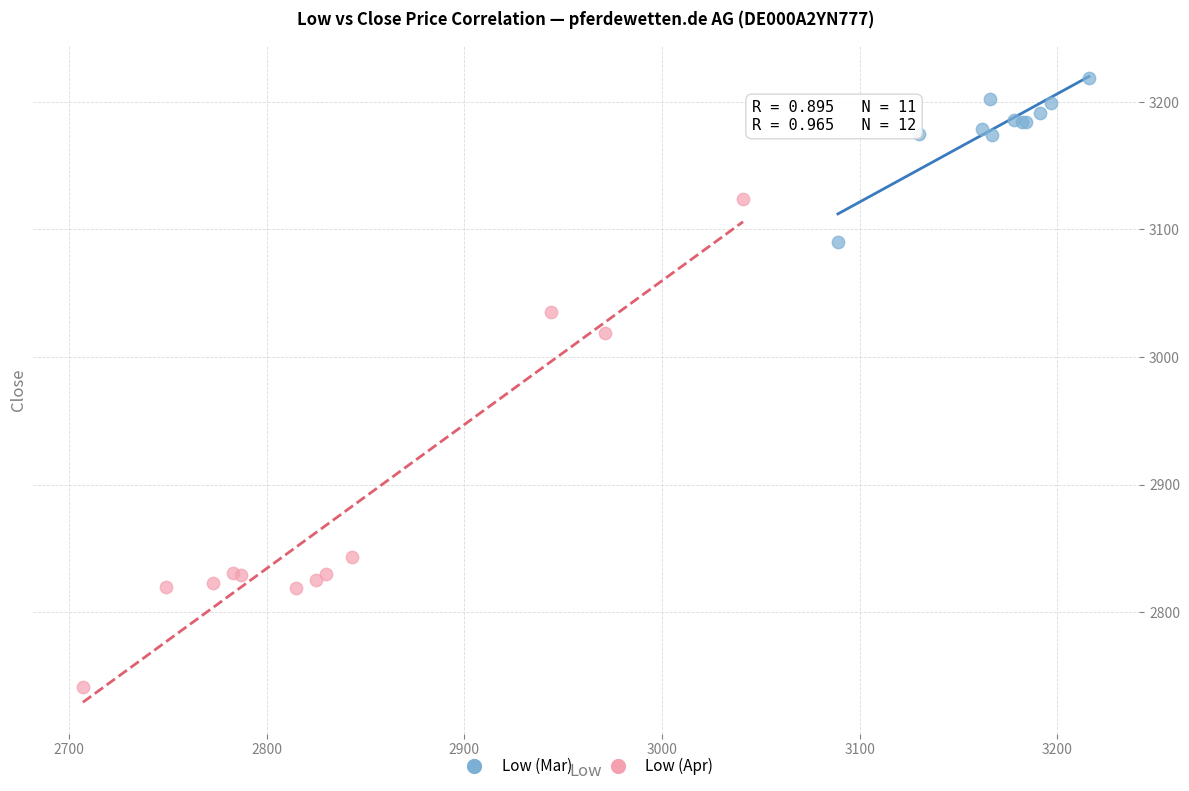

What are all the series names shown in the legend?

Low (Mar), Low (Apr)